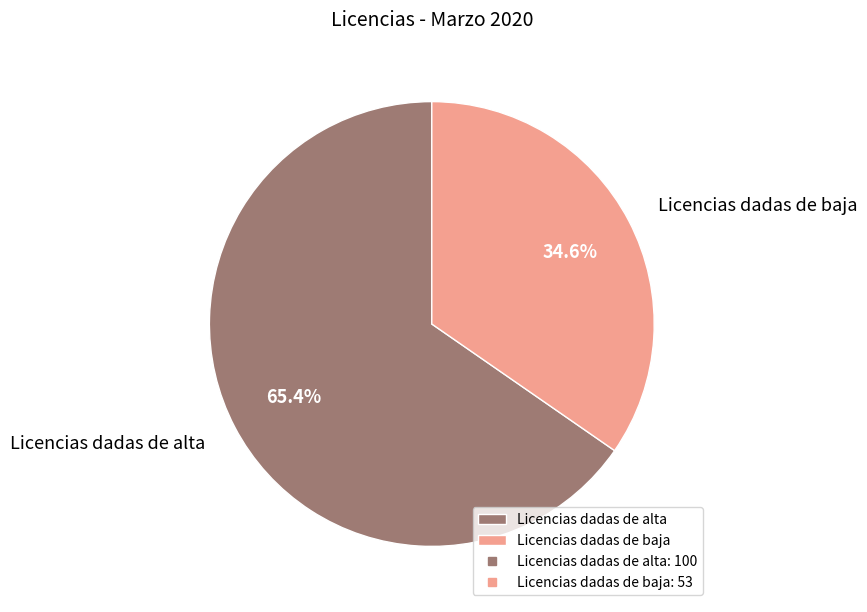

To the nearest percent, what portion does Licencias dadas de baja represent?

35%